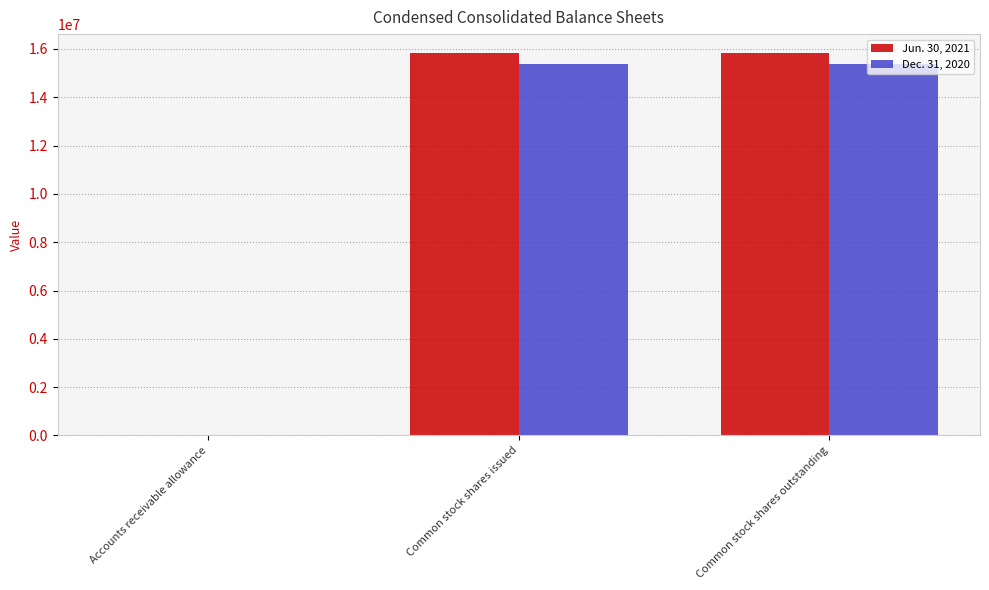

The Jun. 30, 2021 series shows 24673575 at Common stock shares issued. True or false?

False